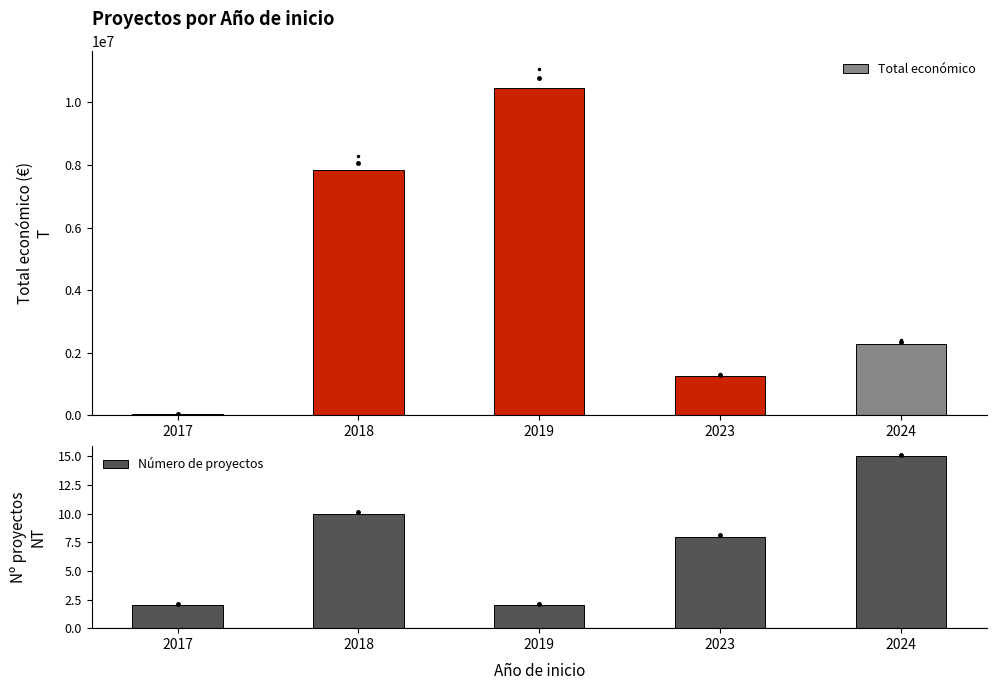

Are the bars grouped side by side (vs. stacked)?

Yes